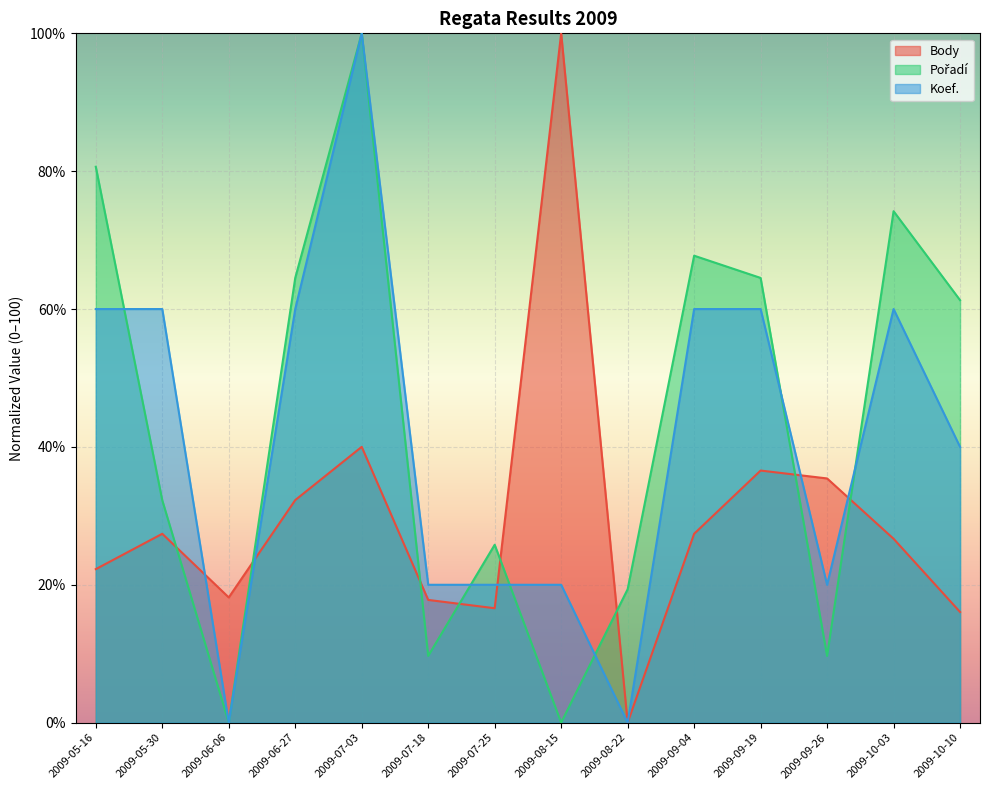

The Koef. (line) series shows 20.0 at 2009-08-15. True or false?

True